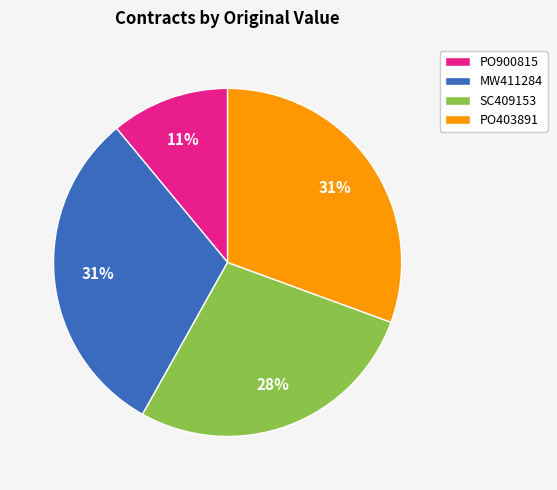

Which slice is the smallest?

PO900815